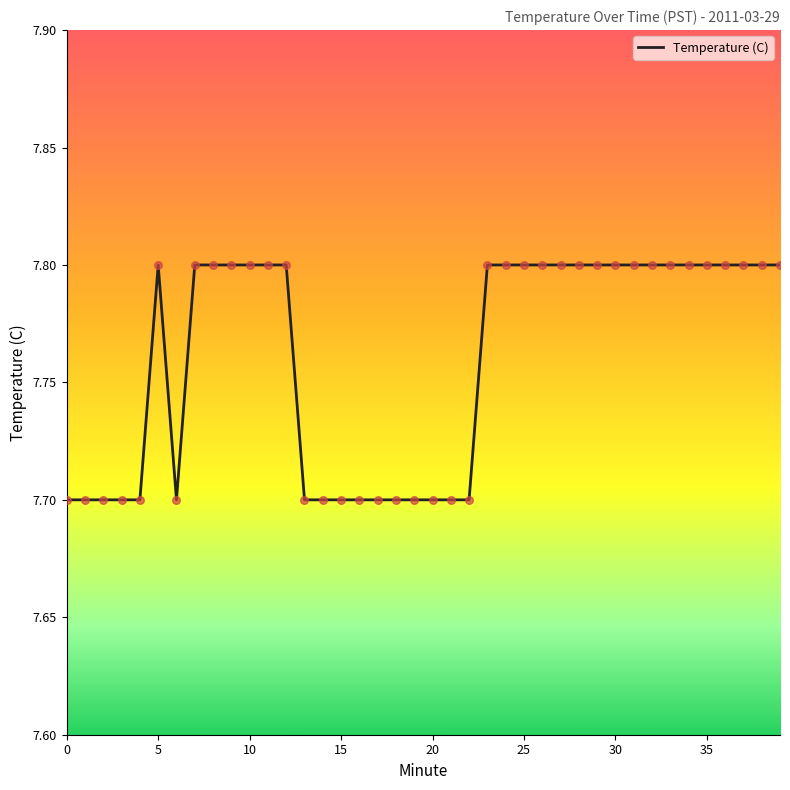

What is the smallest value displayed?

7.7